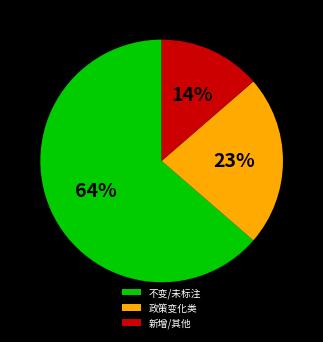

To the nearest percent, what portion does 新增/其他 represent?

14%